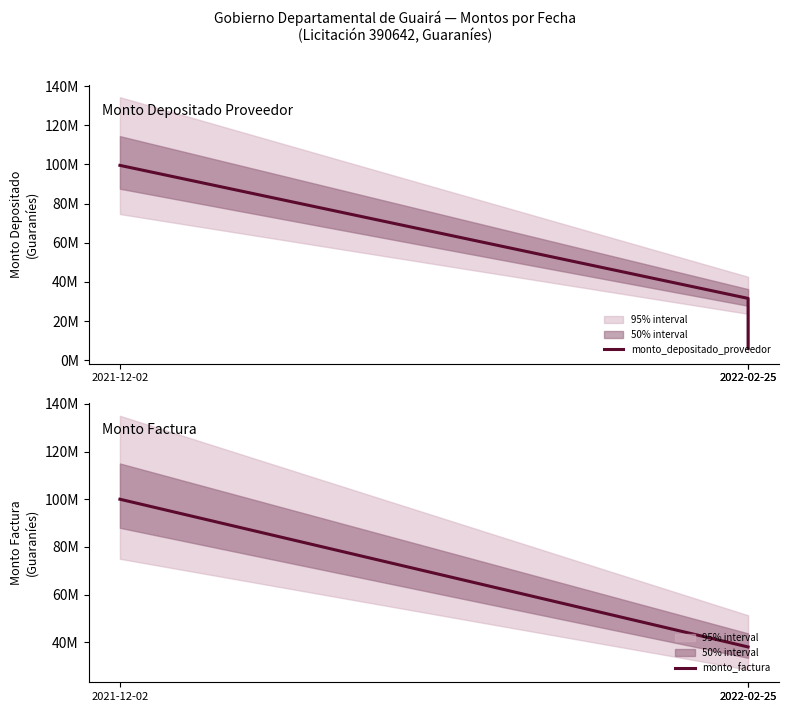

What is the highest value of the monto_factura series?

100000000